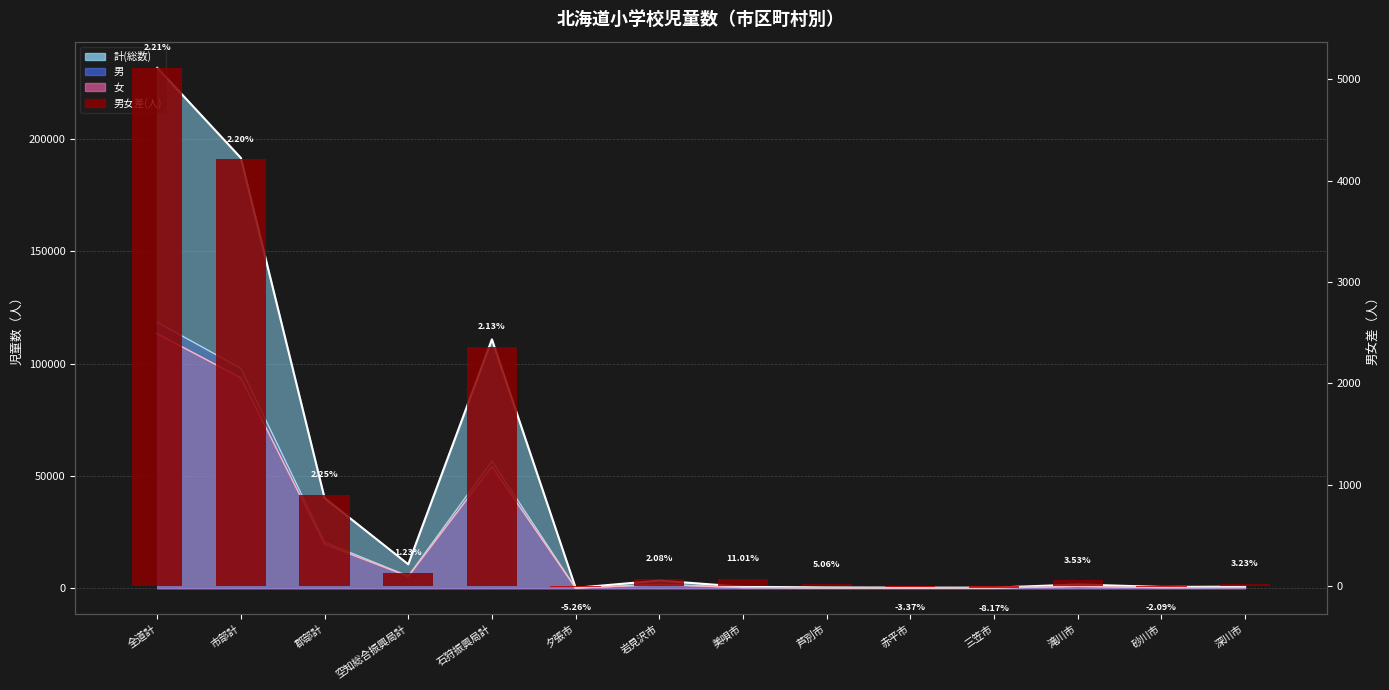

At which label does the data first exceed 70?

全道計